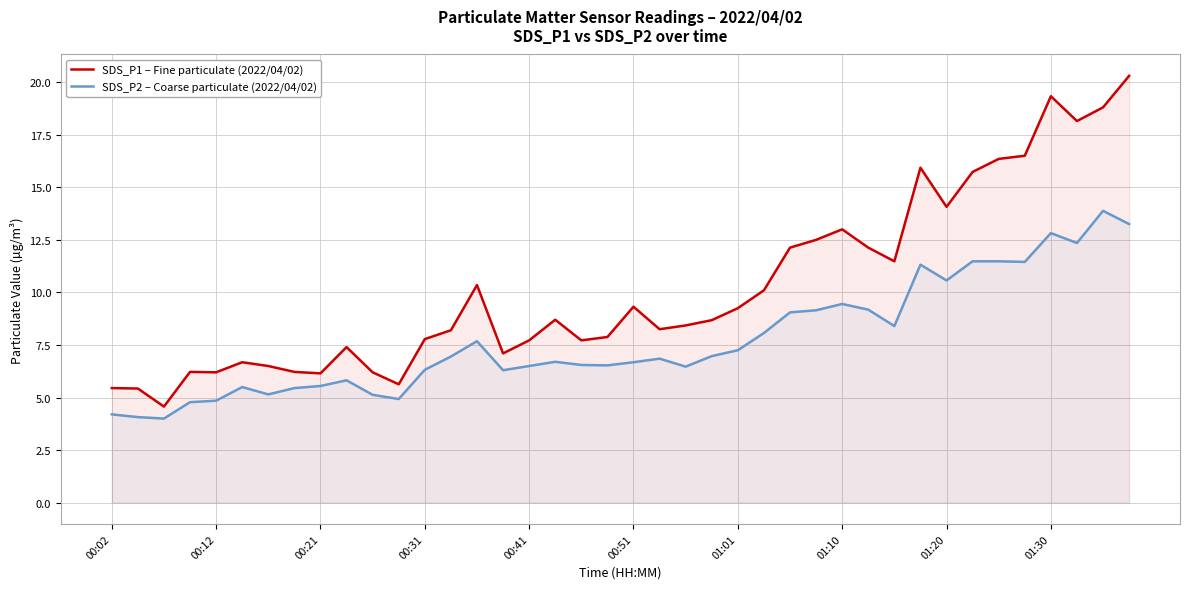

True or false: SDS_P2 – Coarse particulate (2022/04/02) and SDS_P1 – Fine particulate (2022/04/02) cross at least once.

False